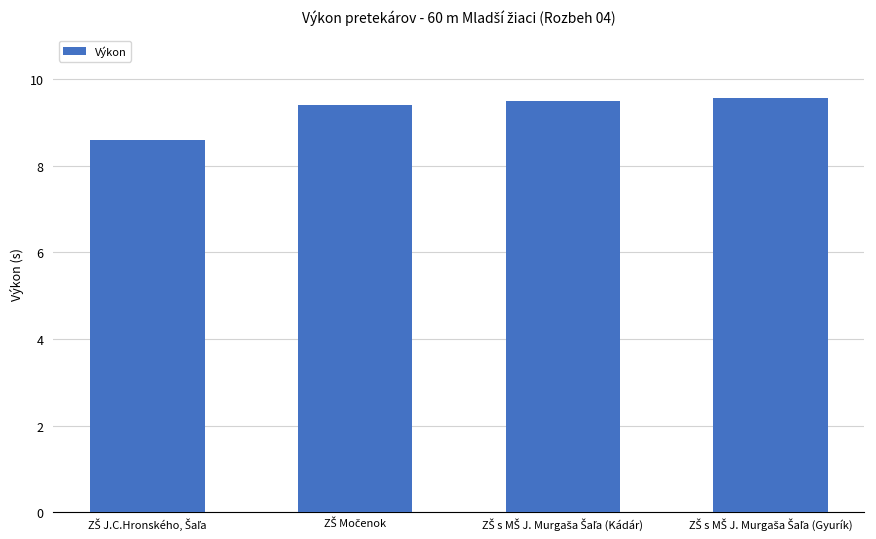

What is the value of the 2nd bar from the left?

9.4